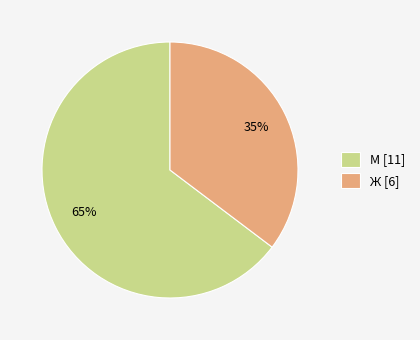

Count the number of slices in the pie.

2